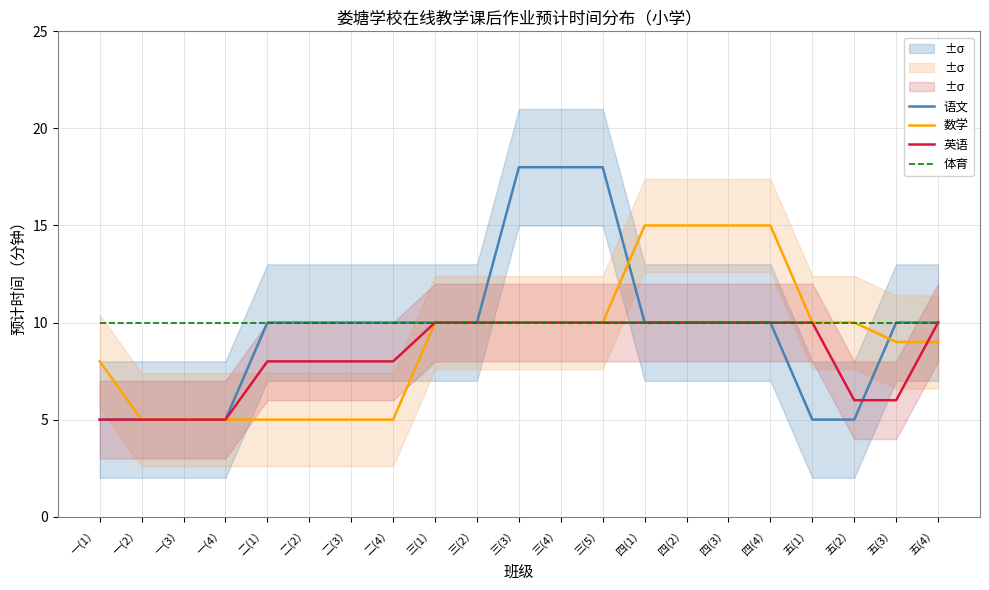

What is the label of the 15th point from the left?

四(2）